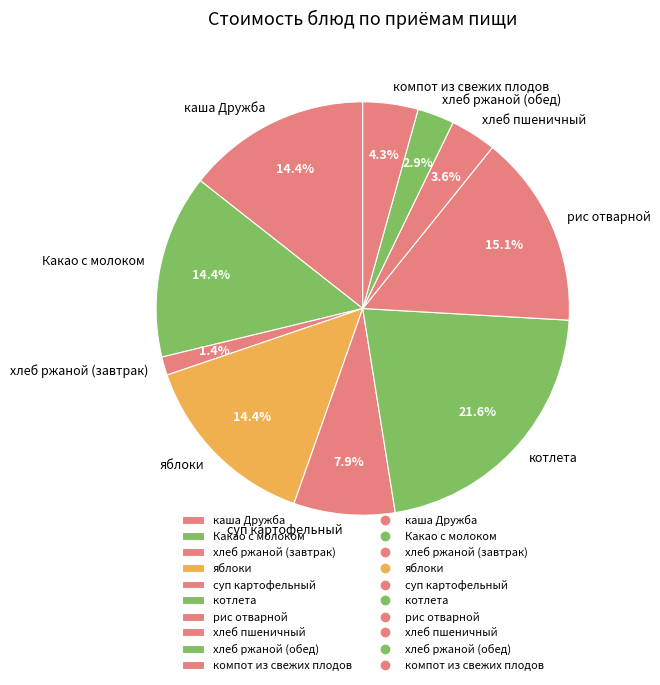

Between яблоки and рис отварной, which is larger?

рис отварной